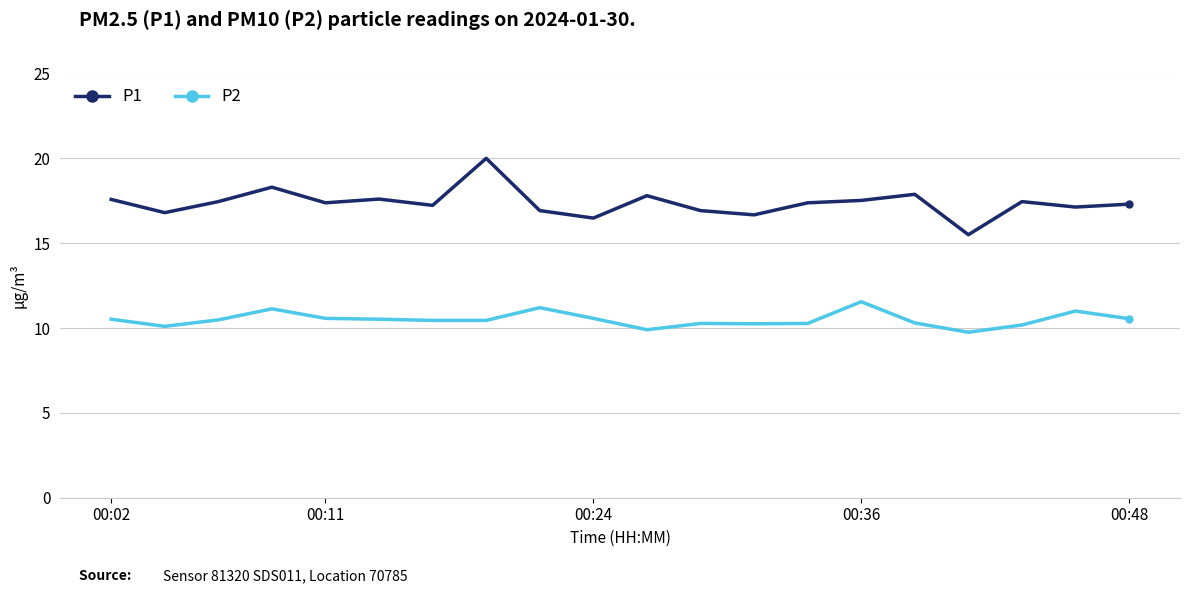

What is the difference between the maximum and second lowest values in the P1 series?

3.5